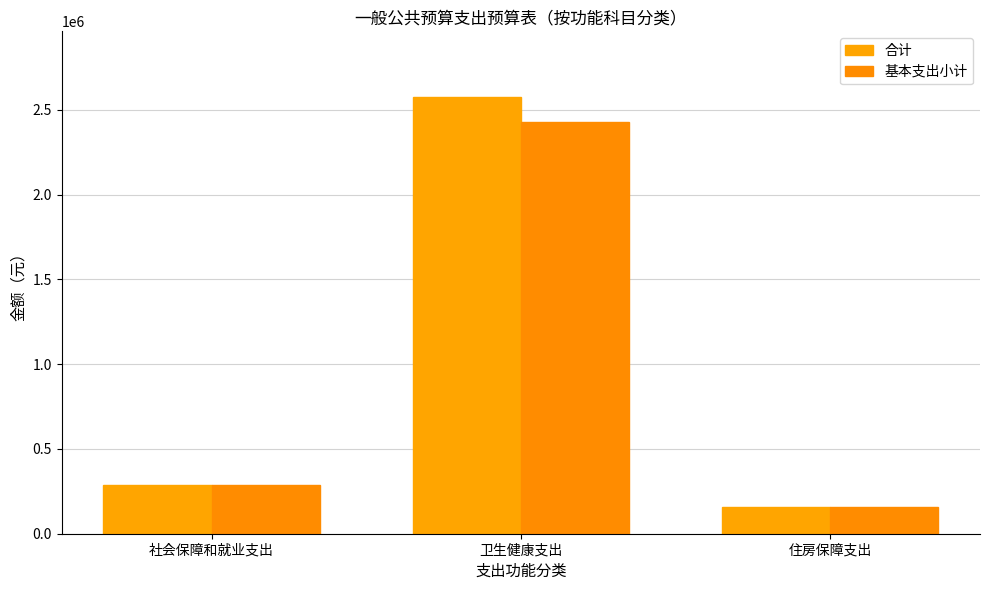

Reading left to right, what are all the values shown in this chart?

合计: 288090.2	2576205.9	160000.0
基本支出小计: 288090.2	2426205.9	160000.0